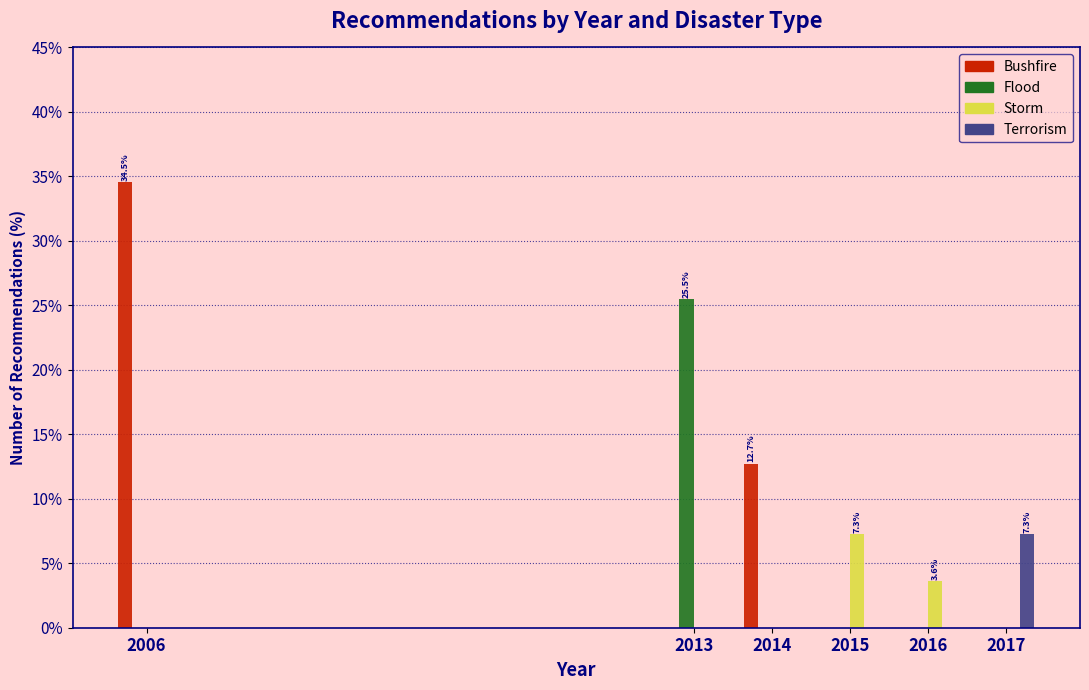

Reading left to right, what are all the values shown in this chart?

Bushfire: 2006=34.5	2013=0.0	2014=12.7	2015=0.0	2016=0.0	2017=0.0
Flood: 2006=0.0	2013=25.5	2014=0.0	2015=0.0	2016=0.0	2017=0.0
Storm: 2006=0.0	2013=0.0	2014=0.0	2015=7.3	2016=3.6	2017=0.0
Terrorism: 2006=0.0	2013=0.0	2014=0.0	2015=0.0	2016=0.0	2017=7.3